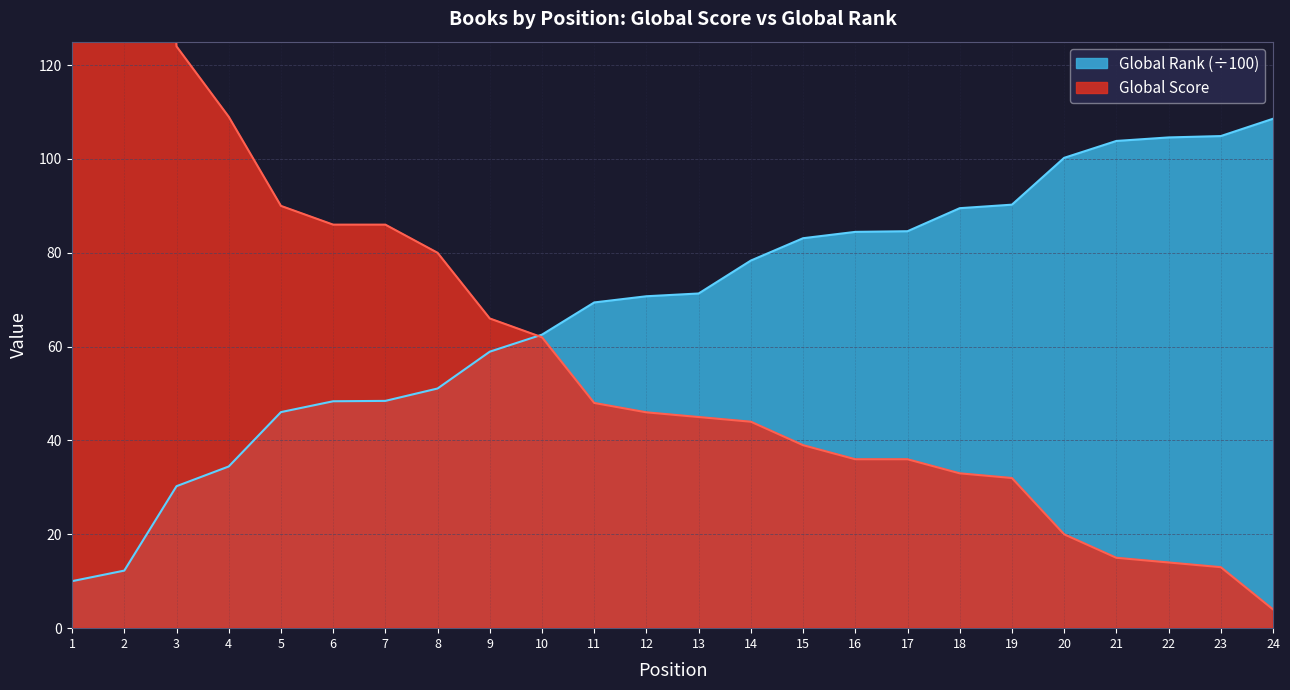

The value of Global Rank (hundreds) at 17 is 134.9. True or false?

False